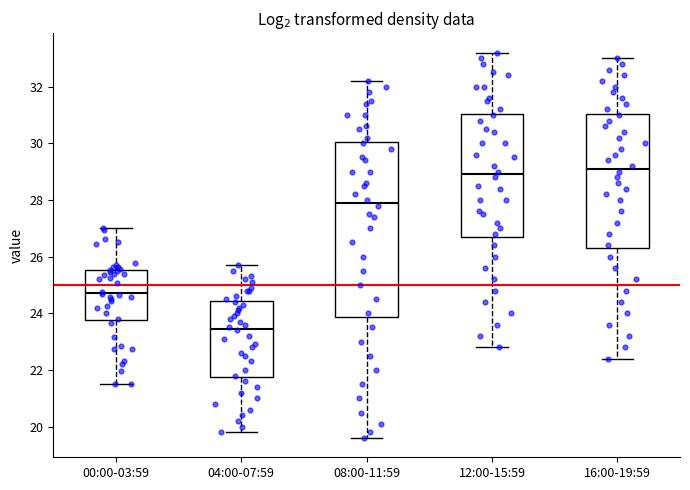

Reading left to right, read every box against the y-axis: the position of its median line, the range the box covers, and the ends of its whiskers. The values are not printed on the chart, so give them approximately, as read against the axis.

00:00-03:59: median 24.8, box 23.8 to 25.6, whiskers 21.6 to 27.0
04:00-07:59: median 23.4, box 21.8 to 24.4, whiskers 19.8 to 25.8
08:00-11:59: median 28.0, box 23.8 to 30.0, whiskers 19.6 to 32.2
12:00-15:59: median 29.0, box 26.8 to 31.0, whiskers 22.8 to 33.2
16:00-19:59: median 29.2, box 26.4 to 31.0, whiskers 22.4 to 33.0